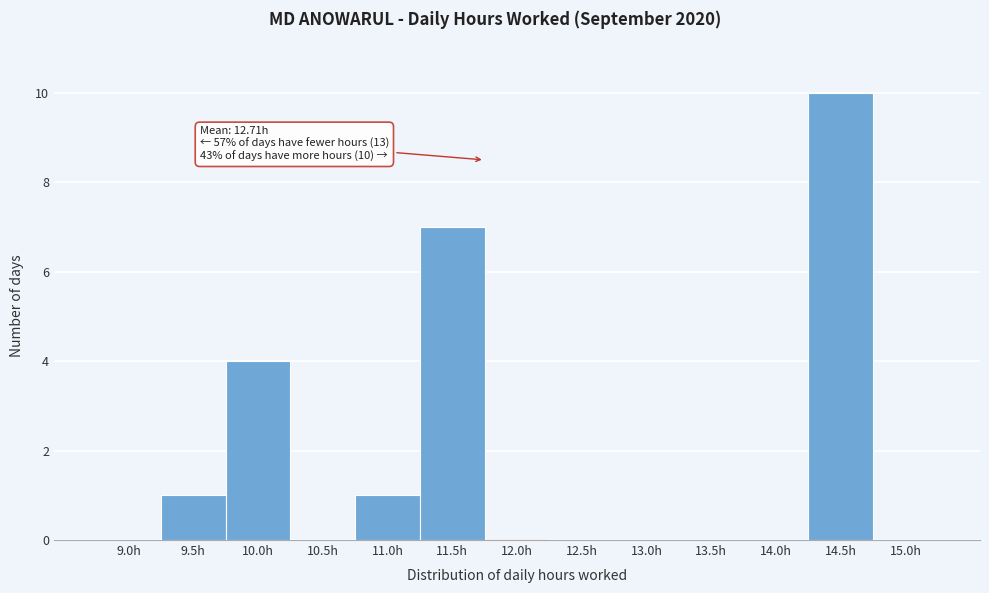

Reading left to right, extract all data points from this chart.

9.0h=0	9.5h=1	10.0h=4	10.5h=0	11.0h=1	11.5h=7	12.0h=0	12.5h=0	13.0h=0	13.5h=0	14.0h=0	14.5h=10	15.0h=0